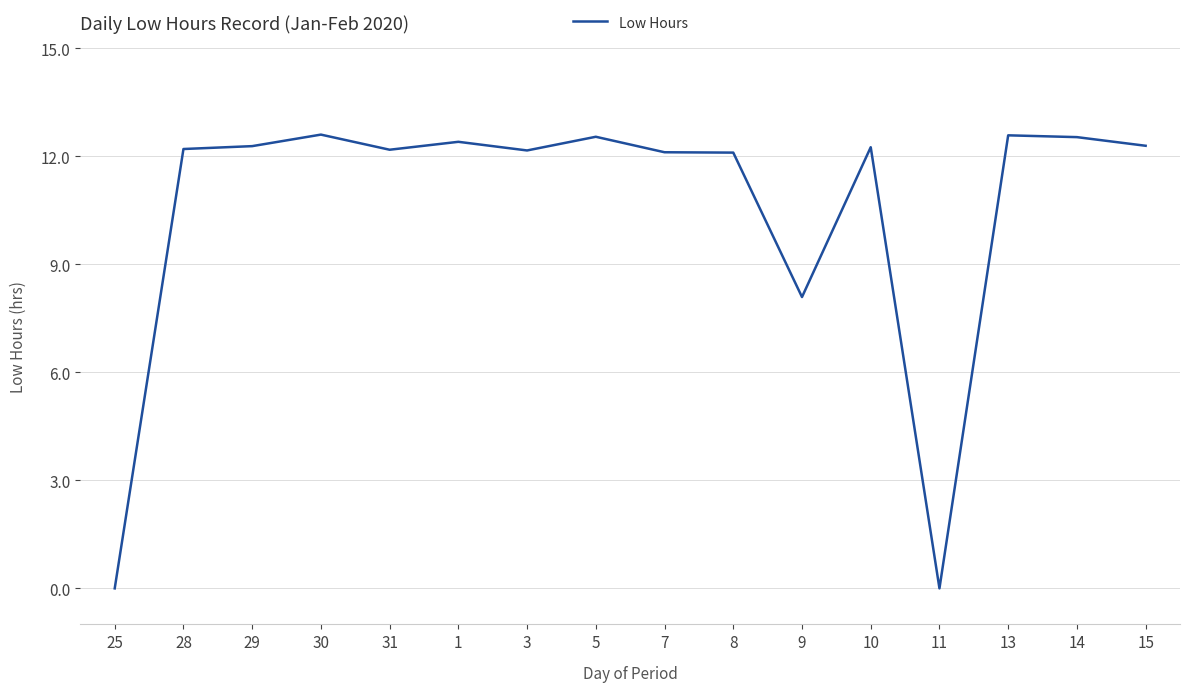

How many categories are shown in the chart?

16